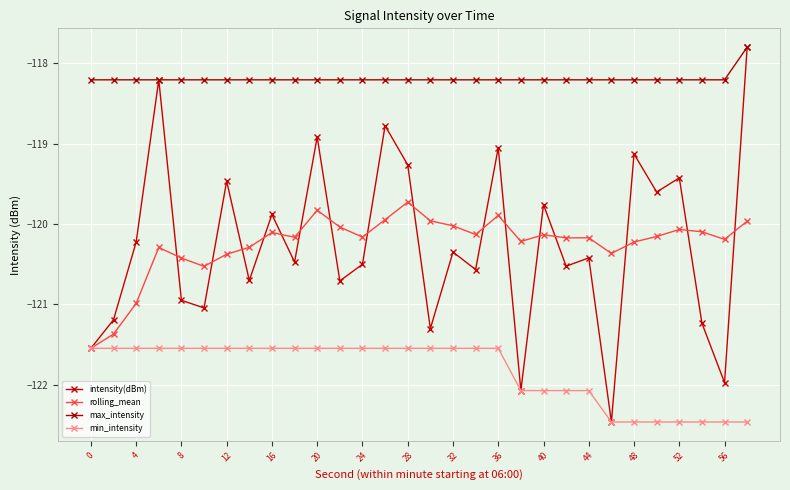

True or false: intensity(dBm) and min_intensity intersect in this chart.

False